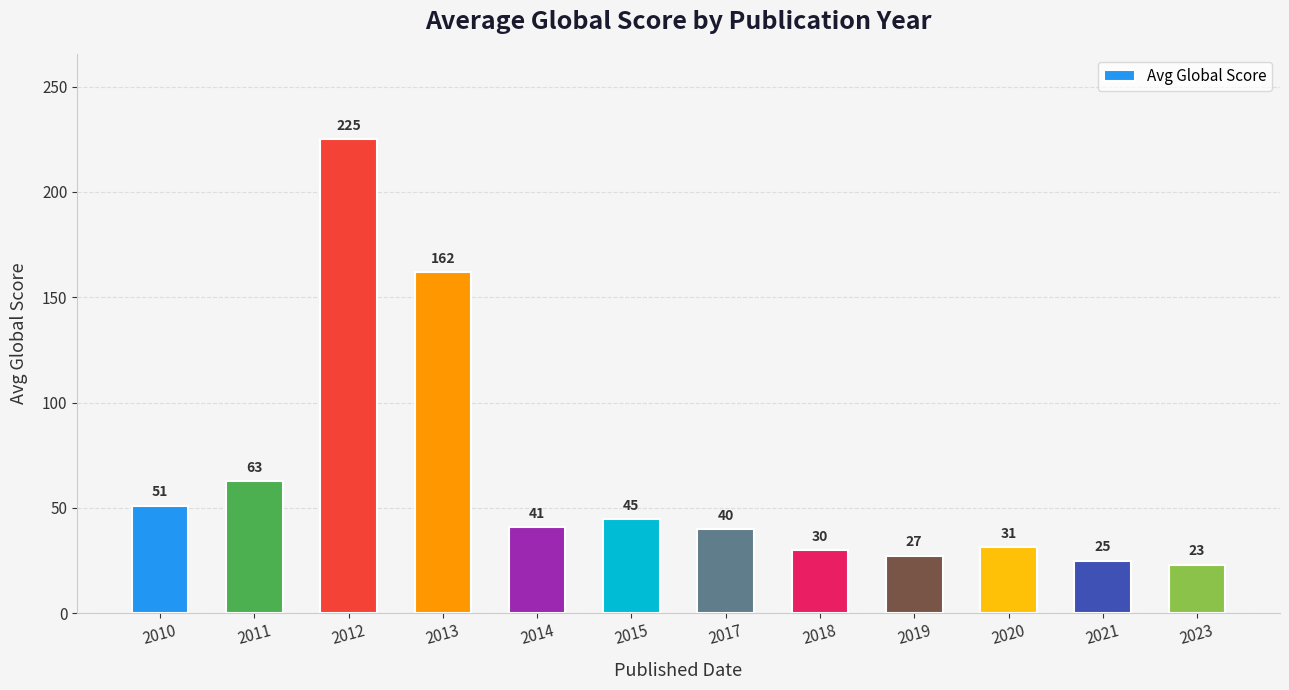

What is the difference between the second highest and minimum values?

139.0